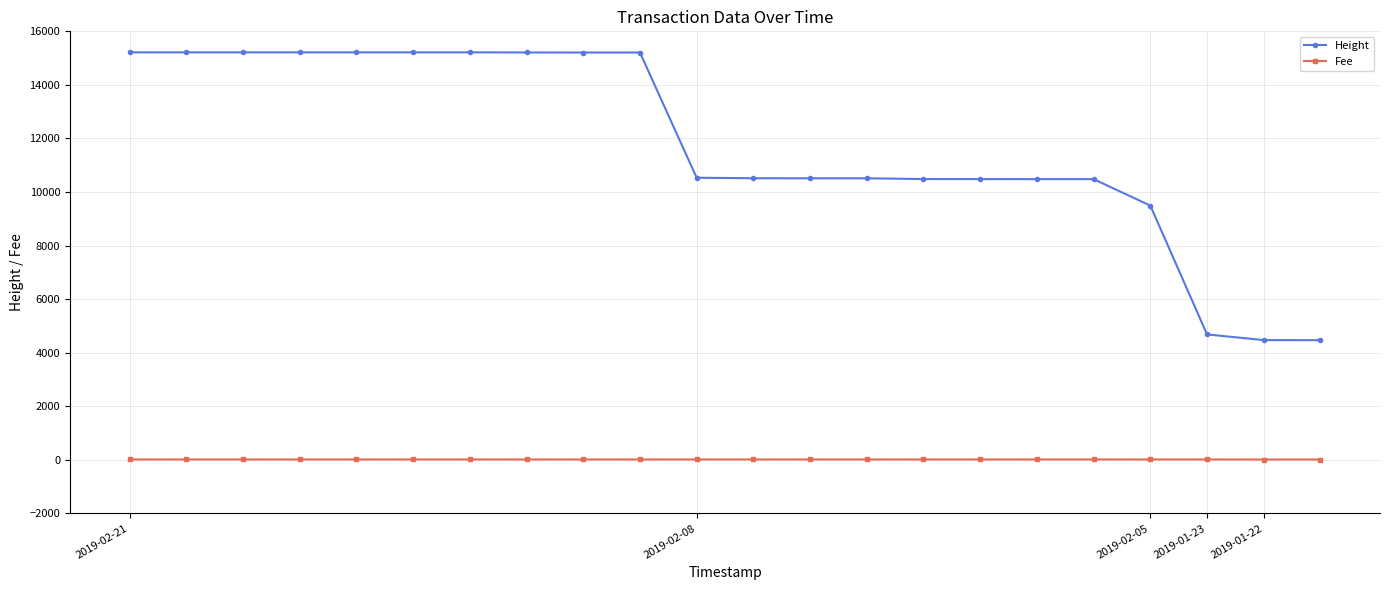

What is the average value of the Height series?

11784.7